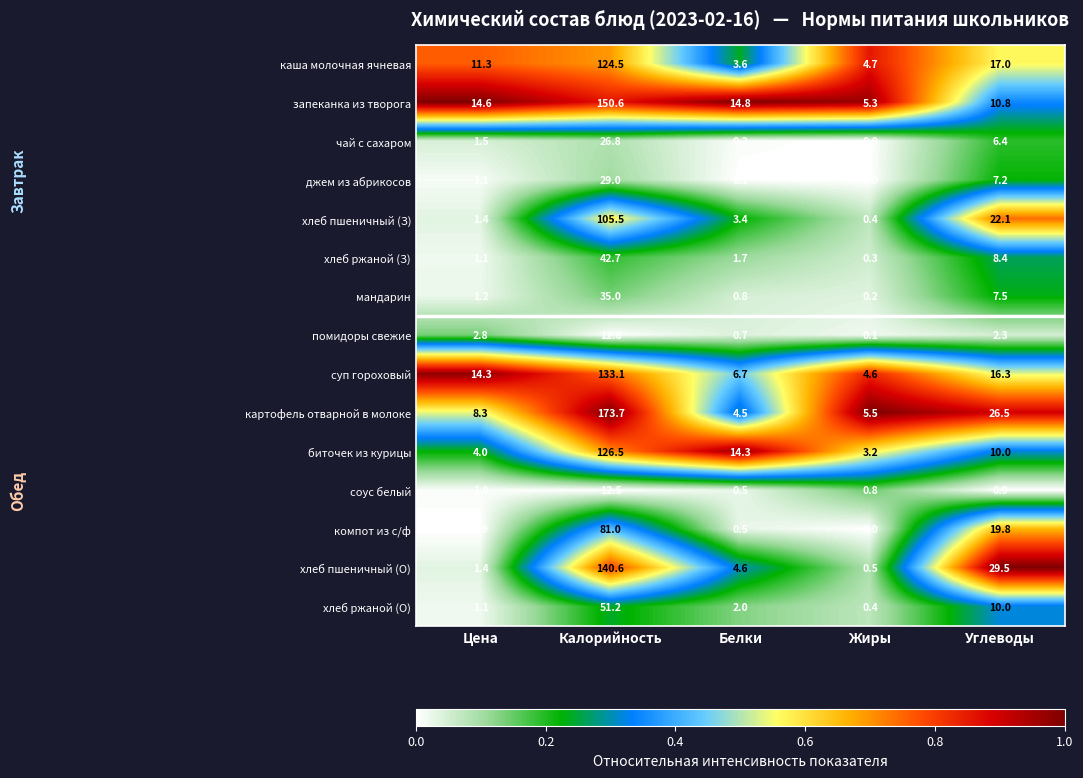

How many distinct data groups are displayed?

15